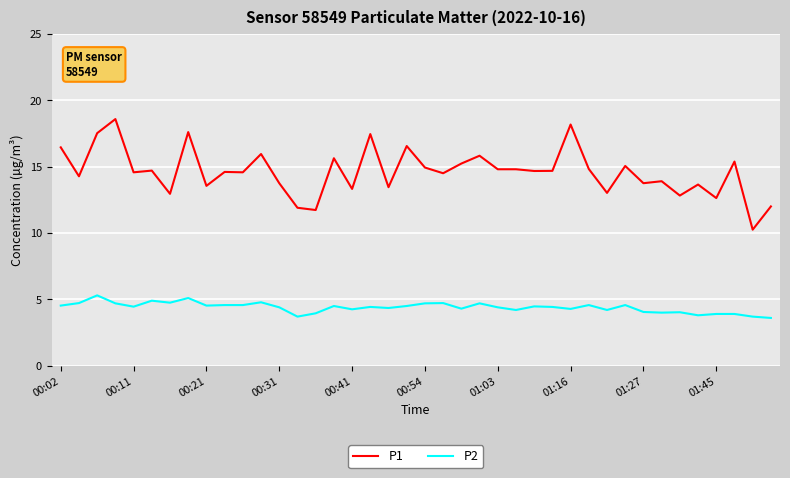

True or false: P2 and P1 intersect in this chart.

False